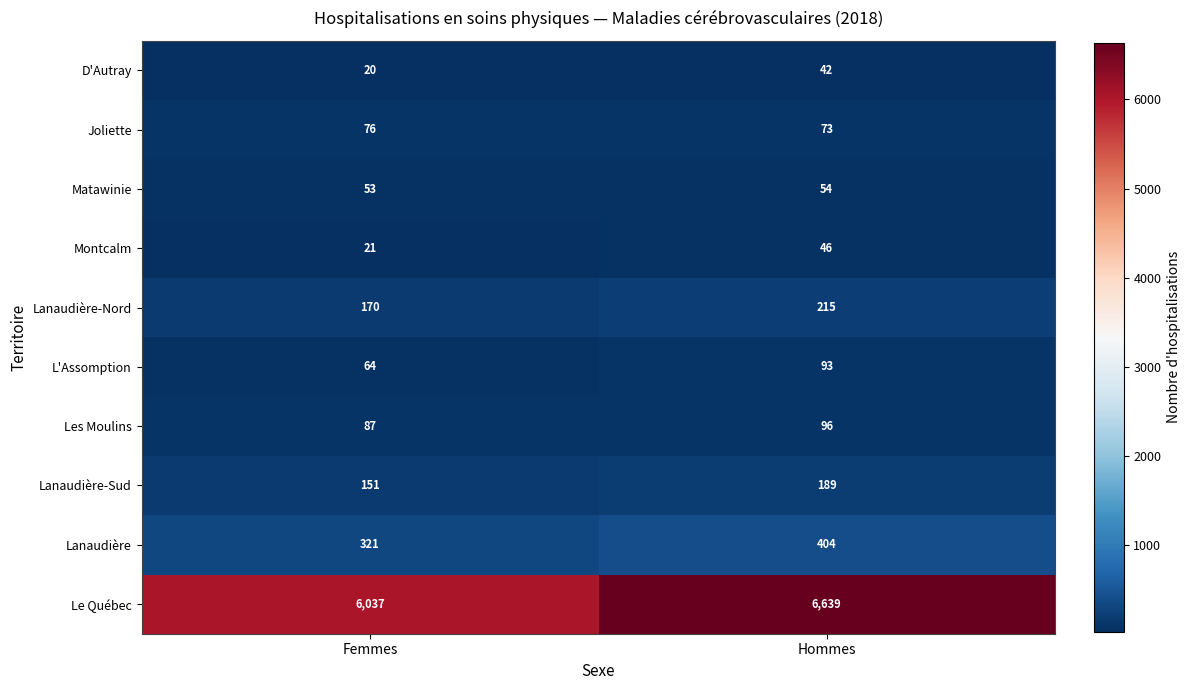

What is the average value of the Les Moulins series?

92